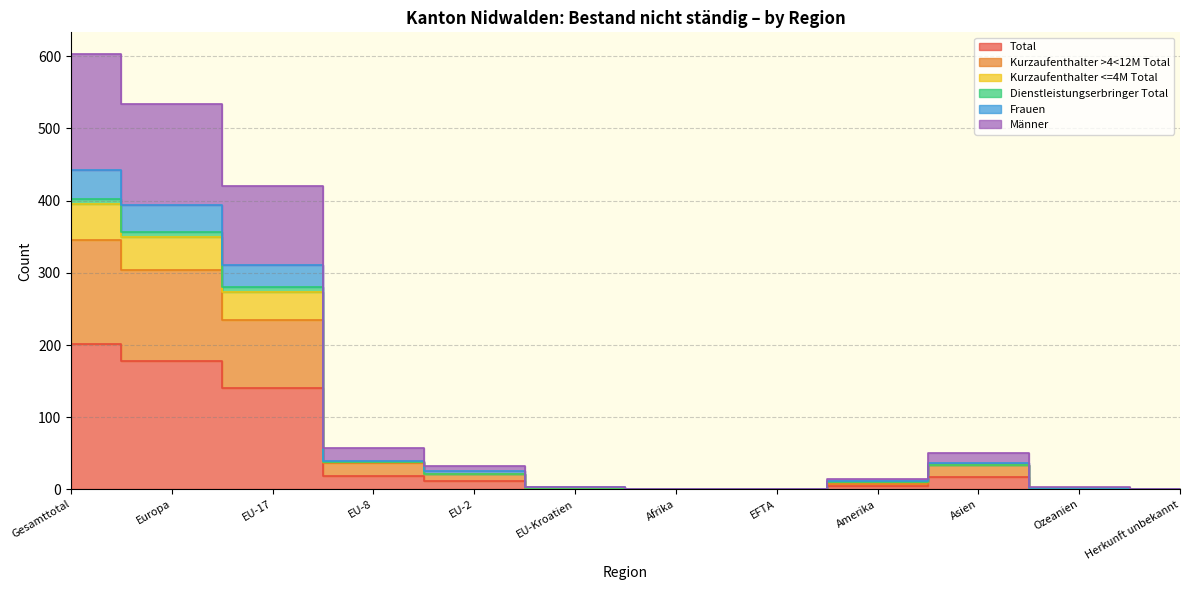

At how many categories does at least one series exceed 187?

3